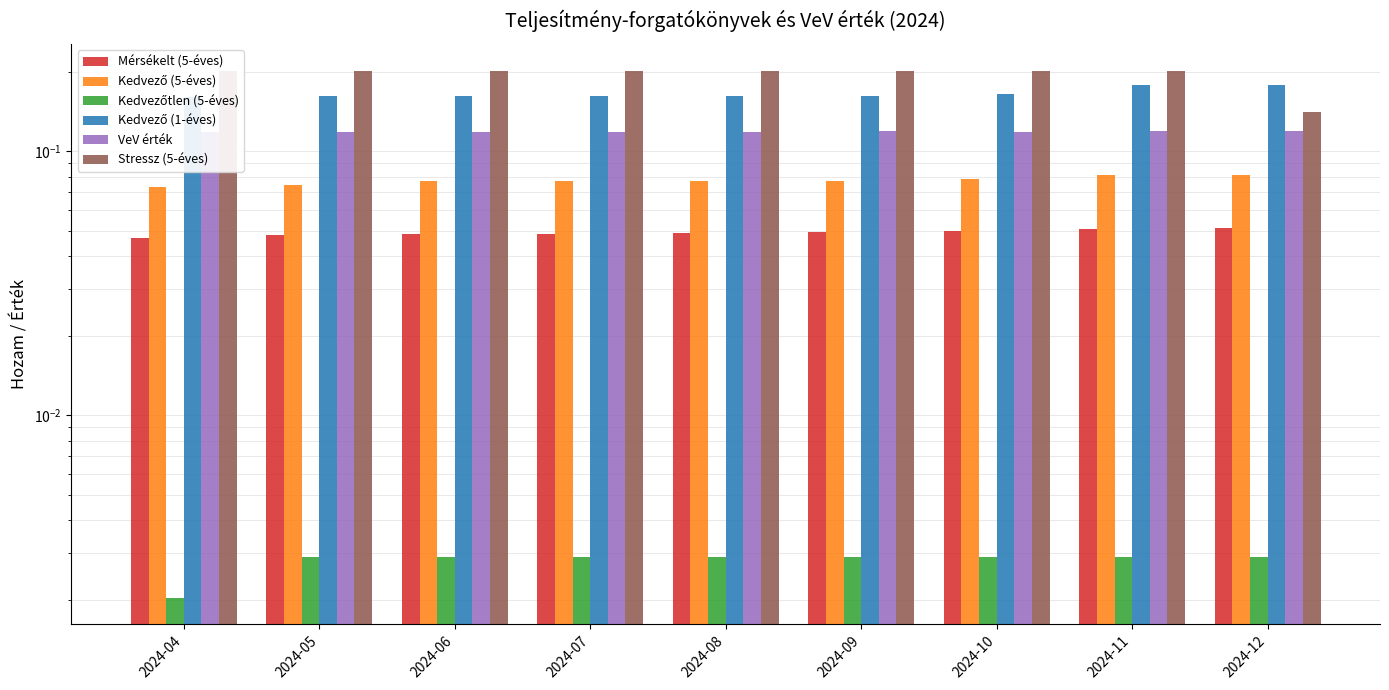

How many bars are there in each group?

6